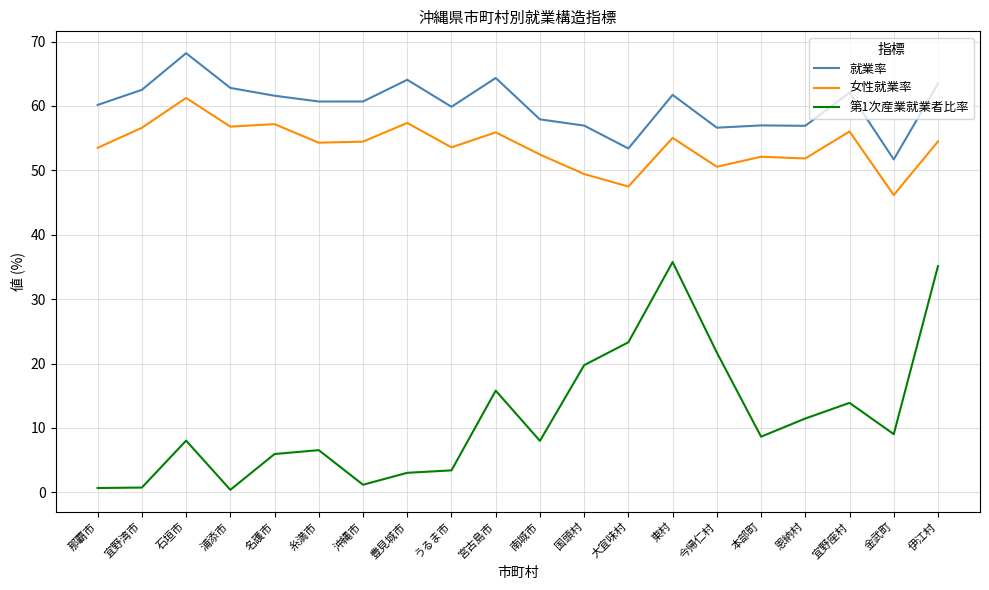

What are all the series names shown in the legend?

就業率, 女性就業率, 第1次産業就業者比率